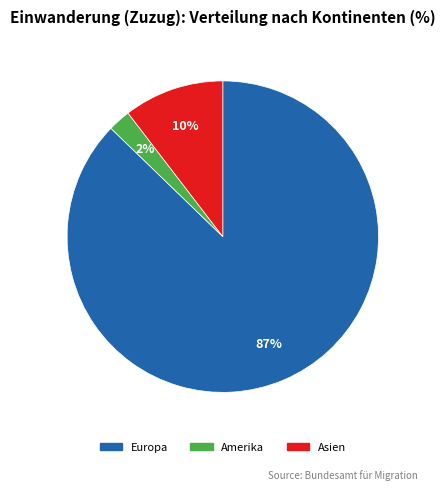

Does any single category account for the majority?

Yes